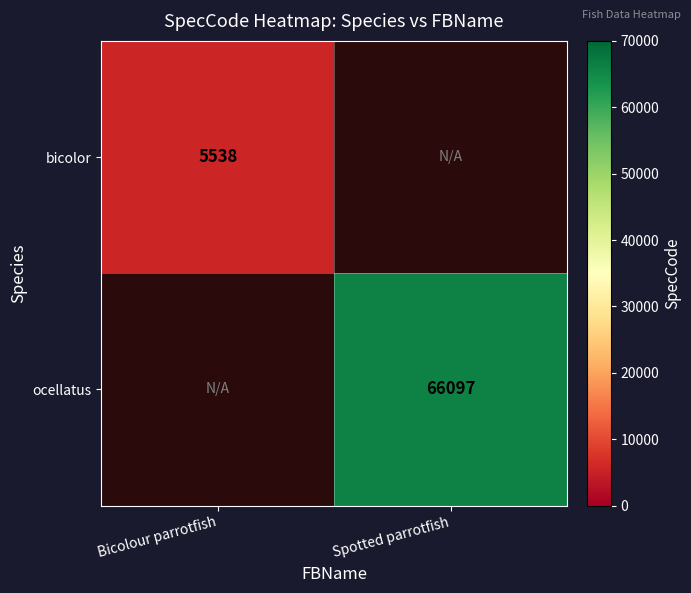

The value of bicolor at Bicolour parrotfish is 5538. True or false?

True